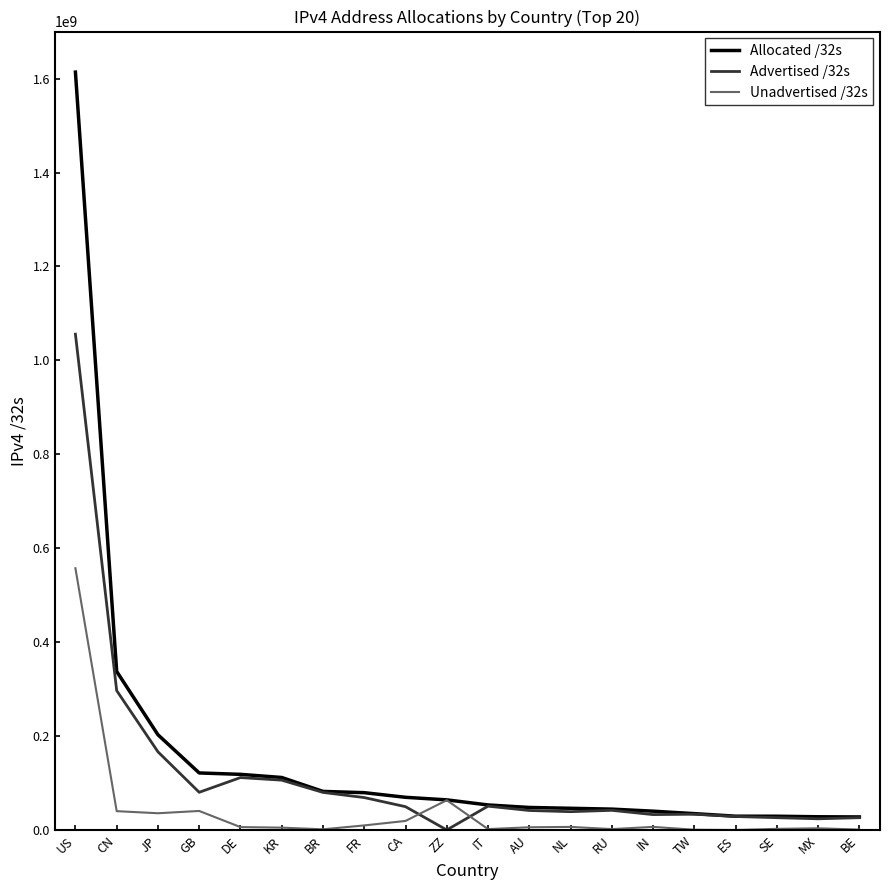

Which label corresponds to the largest value in the chart?

US